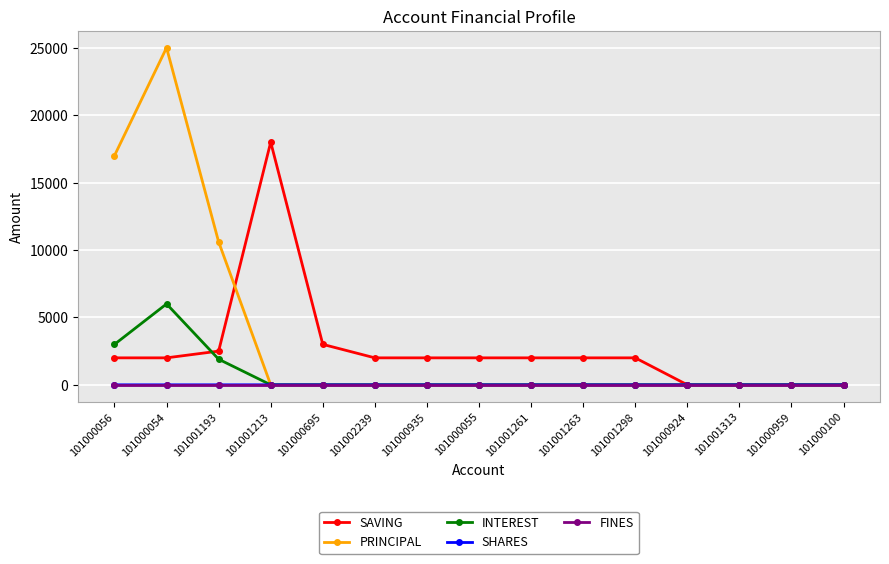

Is the value of INTEREST at 101001213 greater than the value of SAVING at 101001263?

No